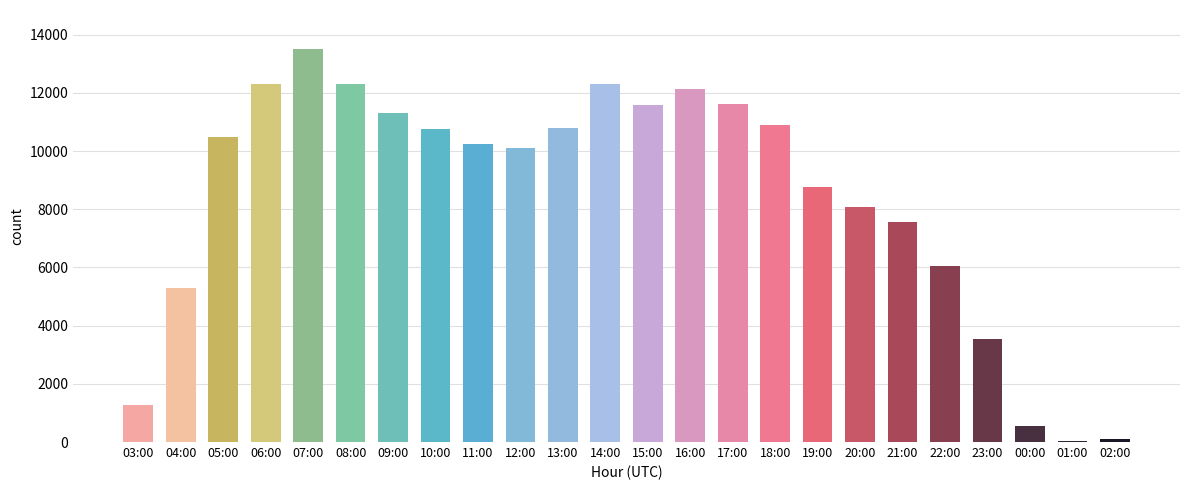

The value at 07:00 is 13496. True or false?

True